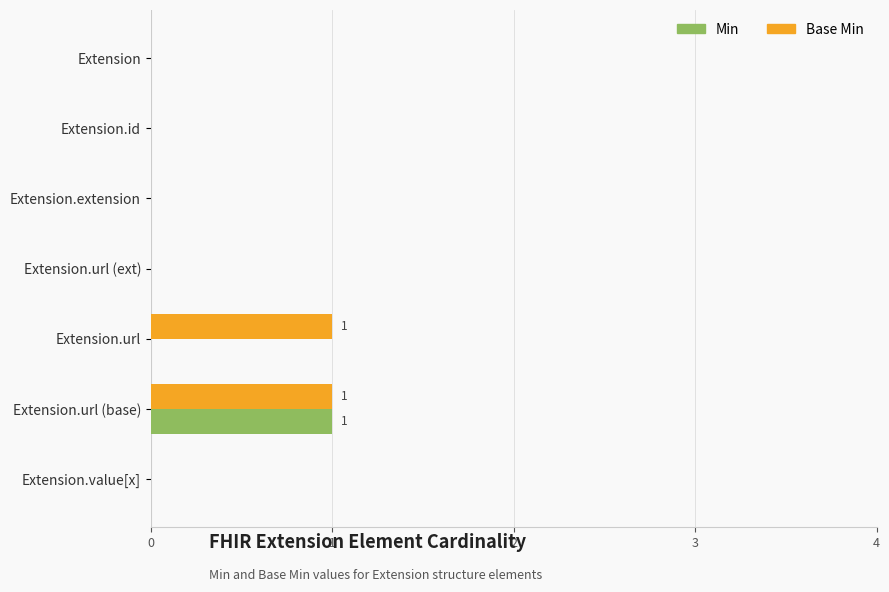

The value of Base Min at Extension.extension is 0. True or false?

True